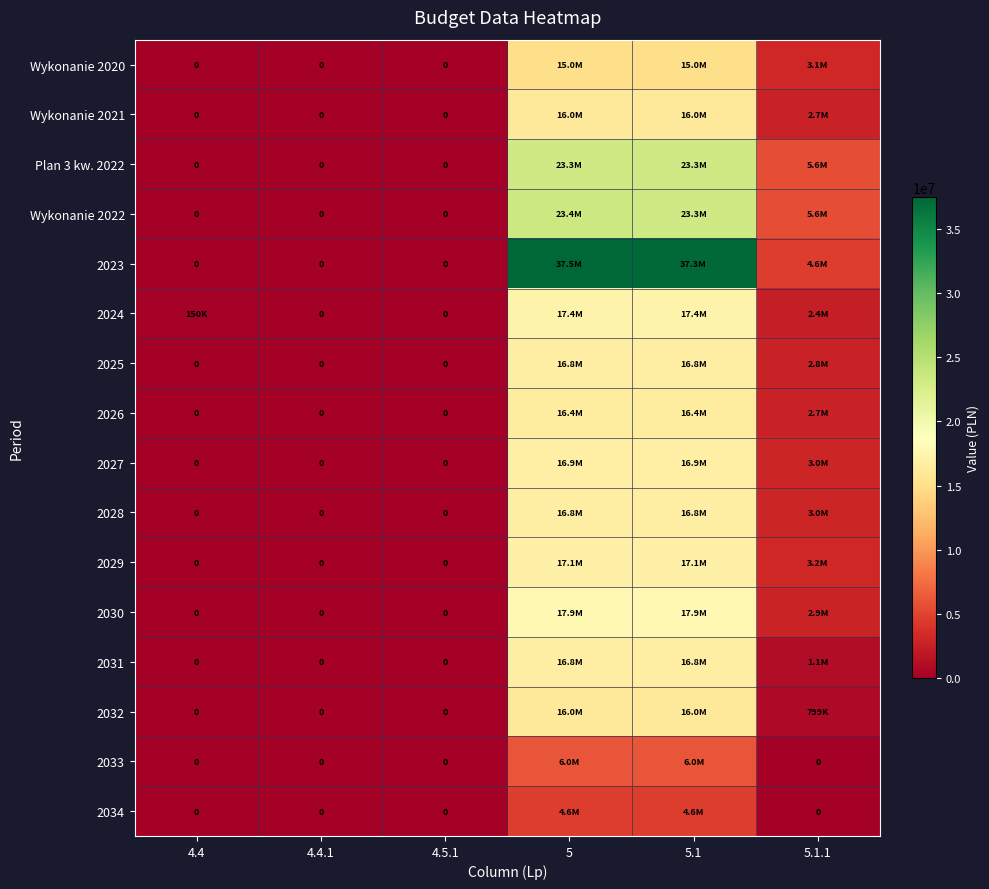

At which label does 2033 reach its peak?

5